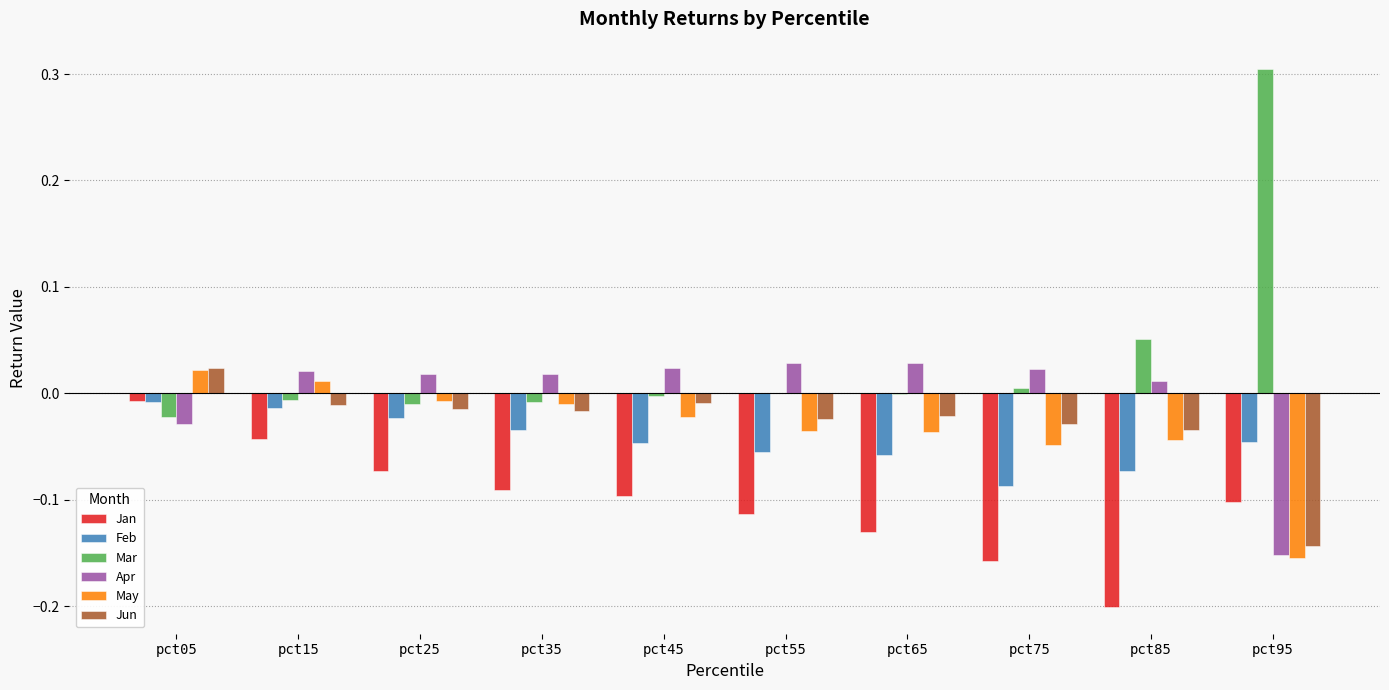

Is the value of Feb at pct75 greater than the value of Jan at pct75?

Yes